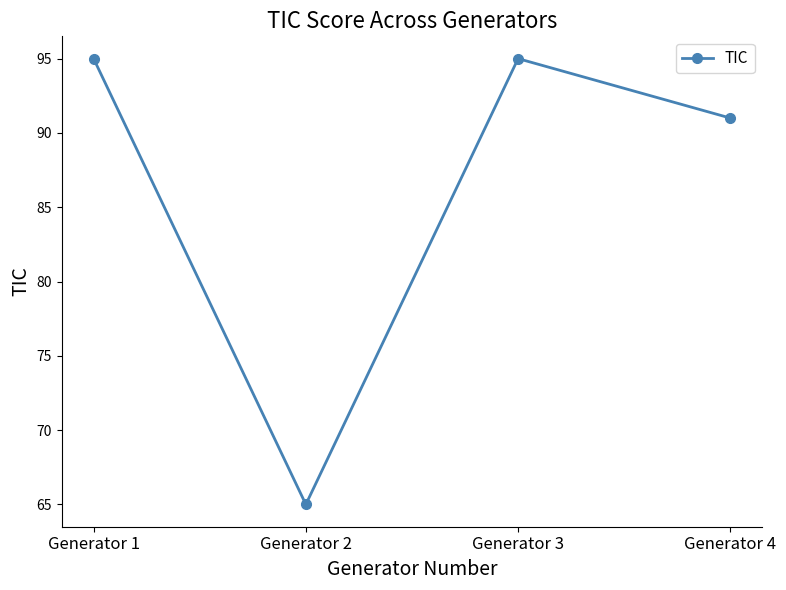

Which has a higher value, Generator 3 or Generator 2?

Generator 3